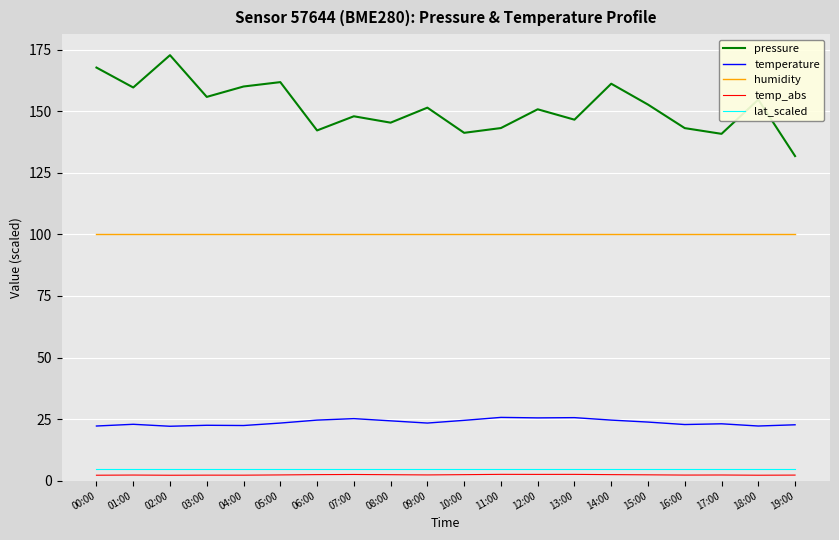

Is the value of pressure at 07:00 greater than the value of temperature at 17:00?

Yes